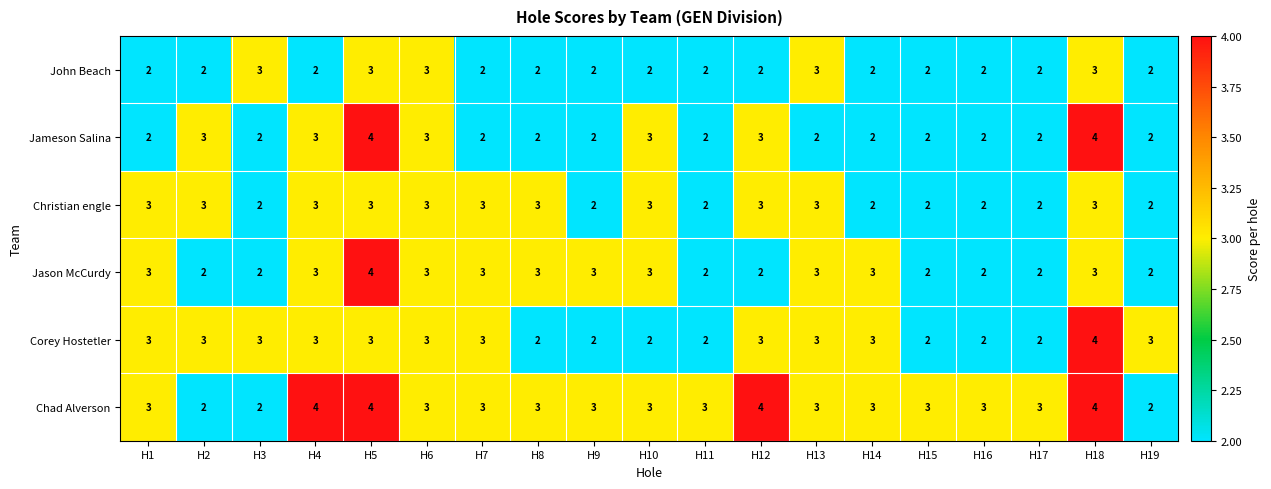

What is the minimum value shown in the chart?

2